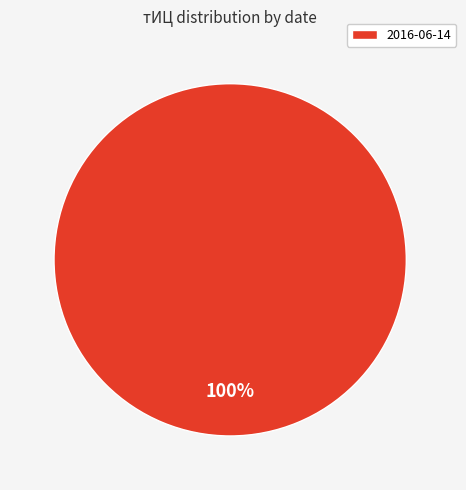

To the nearest percent, what percentage of the pie is 2016-06-14?

100%